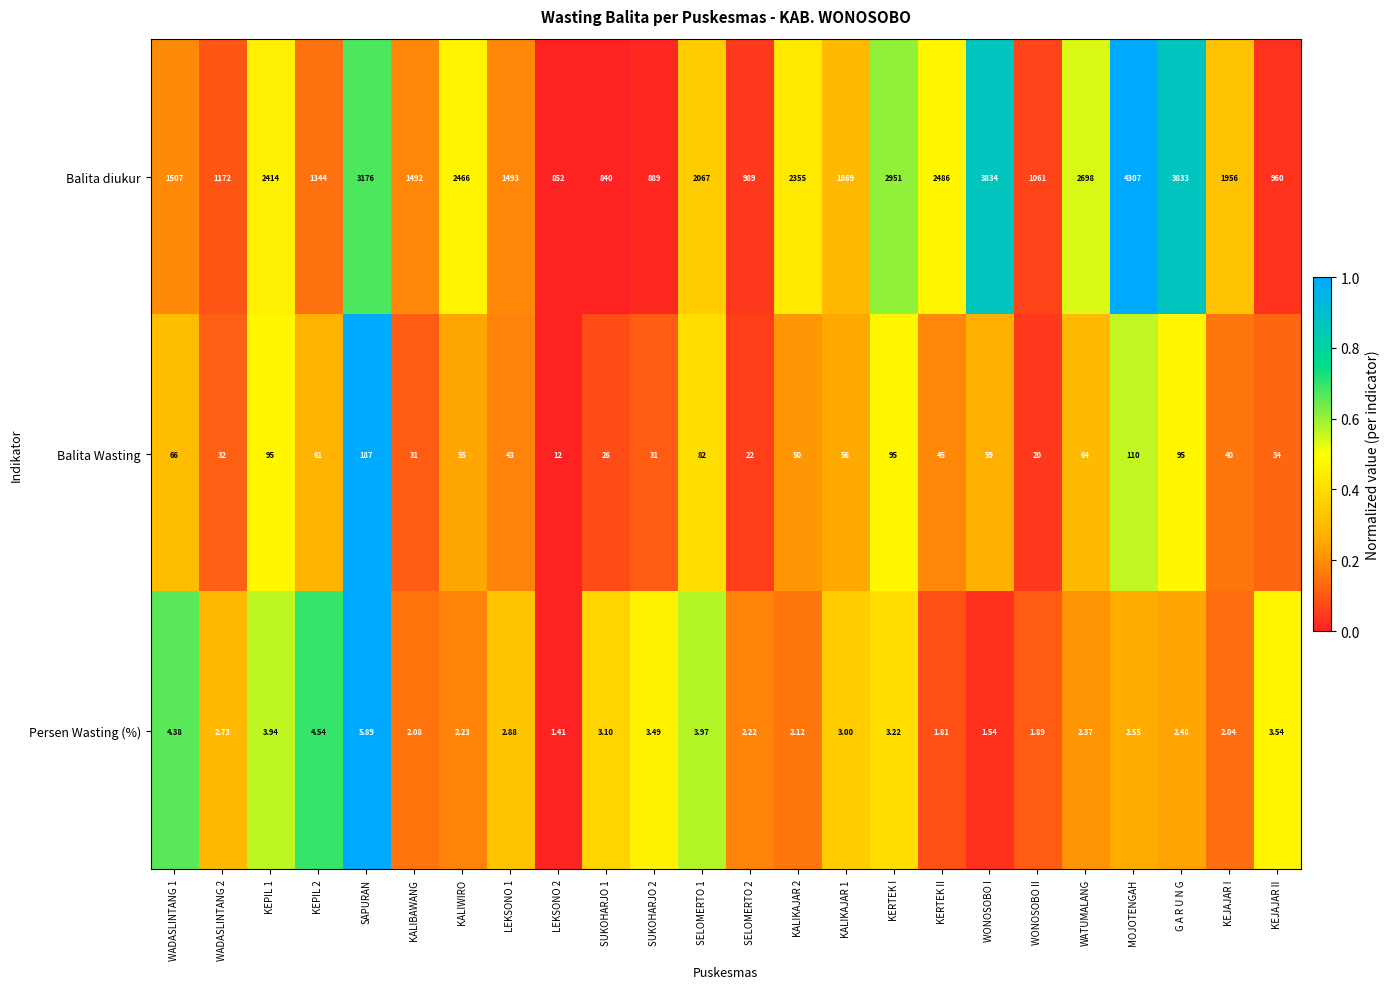

Which category has the highest value across all series?

MOJOTENGAH